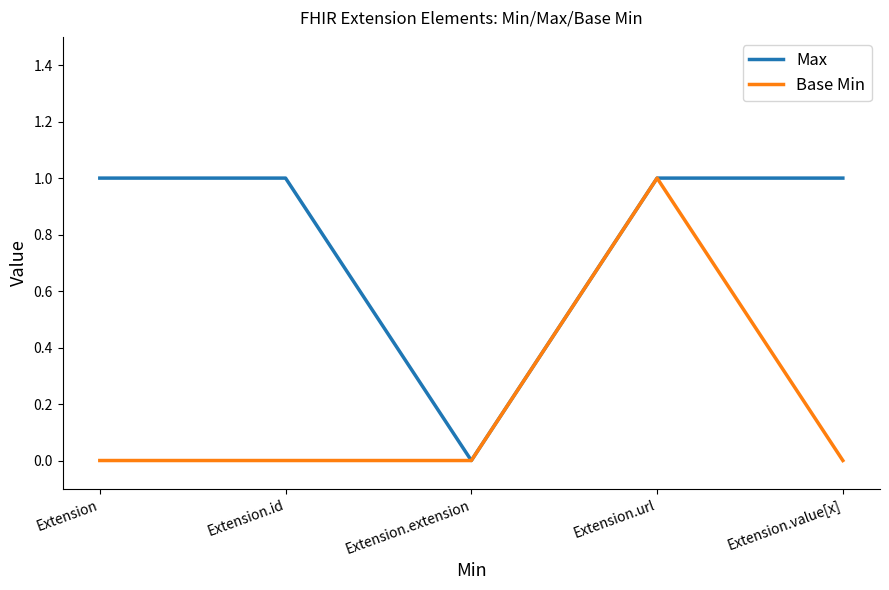

Reading left to right, transcribe all the data shown in this chart.

Max: Extension=1	Extension.id=1	Extension.extension=0	Extension.url=1	Extension.value[x]=1
Base Min: Extension=0	Extension.id=0	Extension.extension=0	Extension.url=1	Extension.value[x]=0